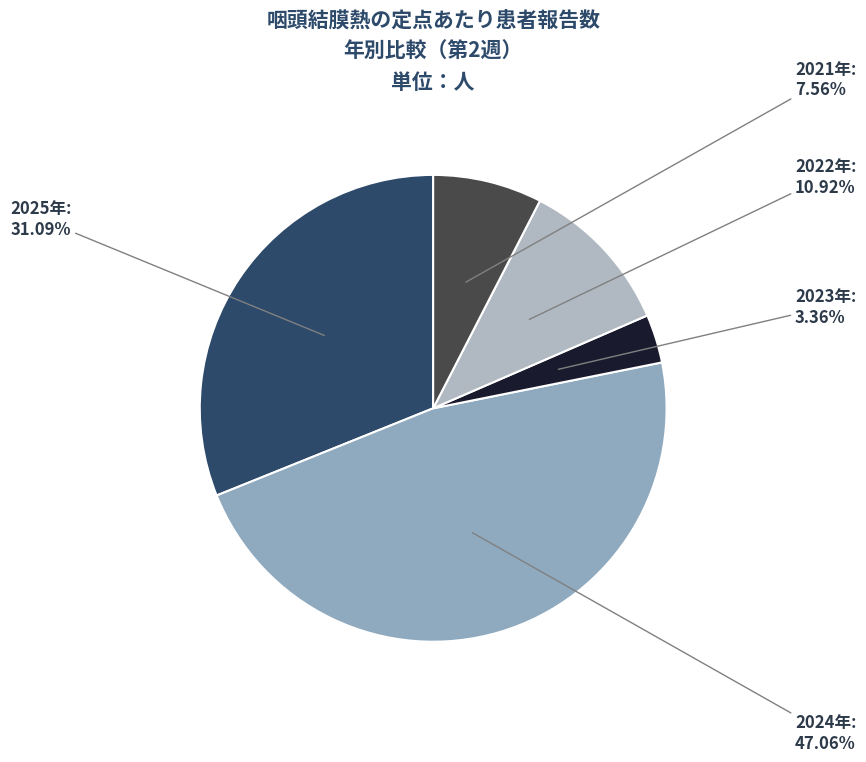

What is the smallest slice in the pie chart?

2023年